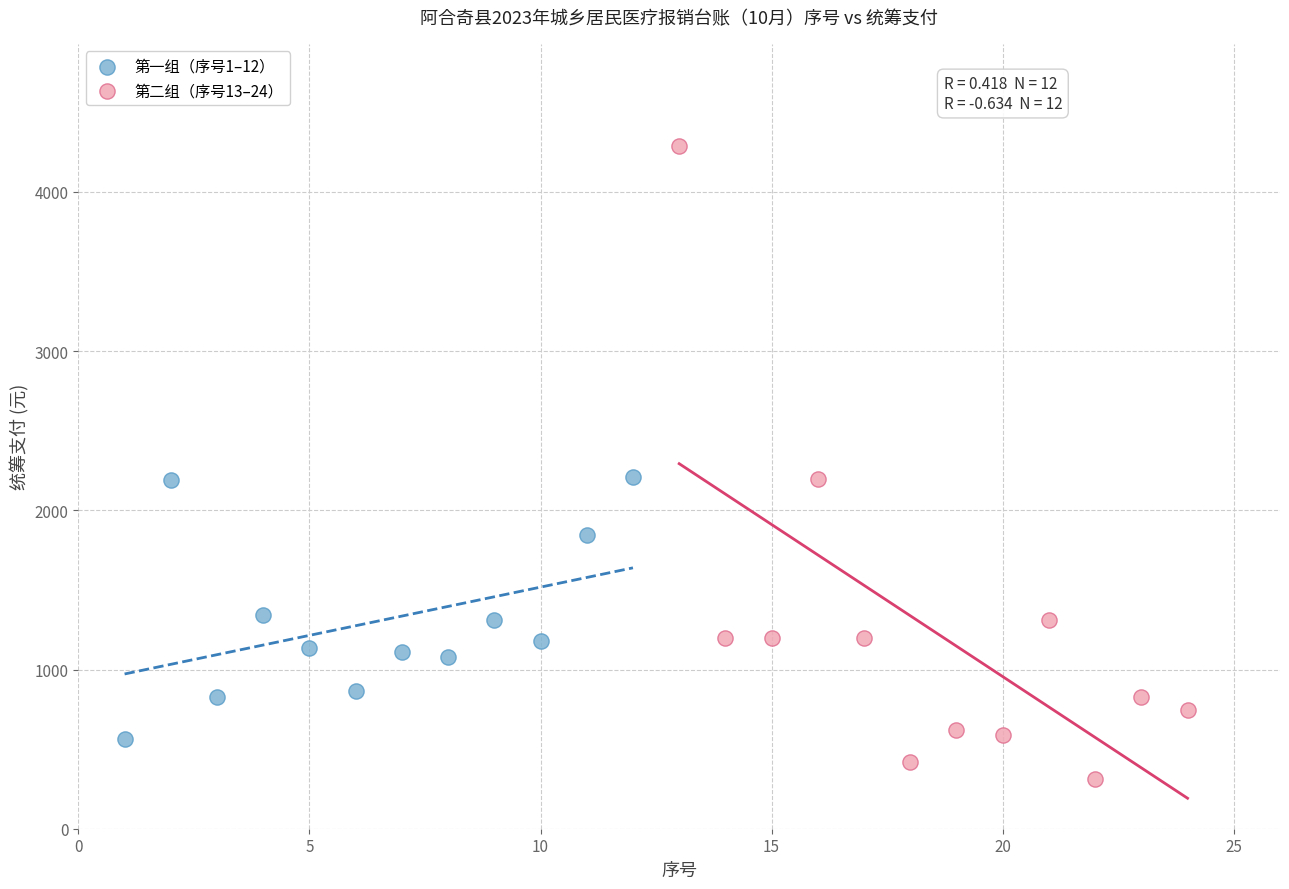

Which series has the largest Y range (max minus min)?

第二组（序号13–24）